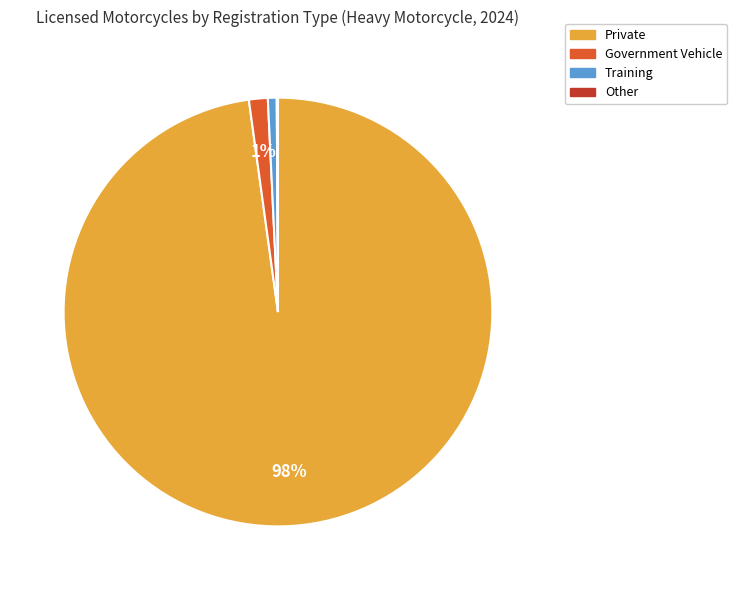

To the nearest percent, what is the combined percentage of Training and Government?

2%